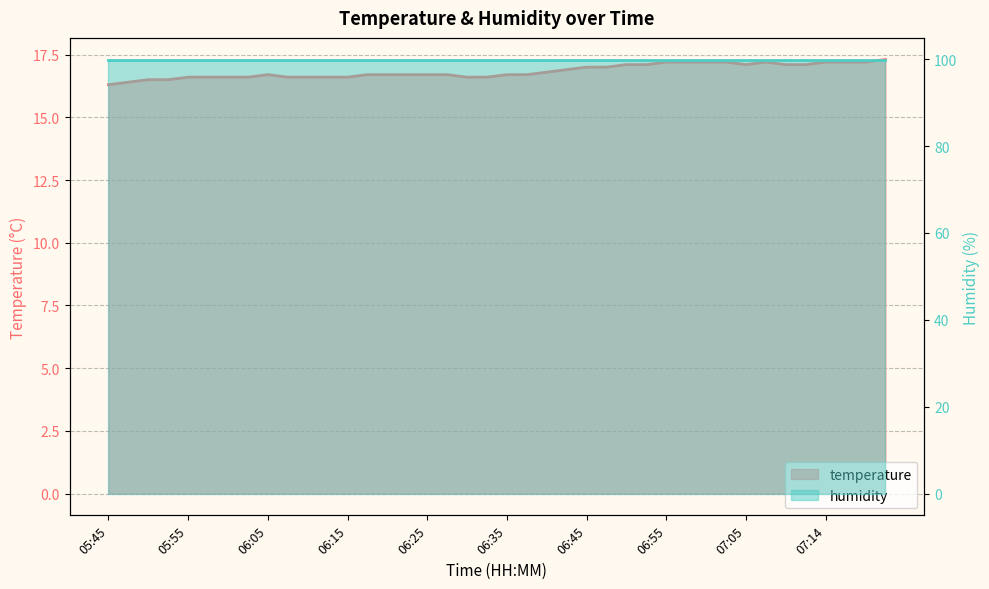

What is the label of the 5th point from the right?

07:12